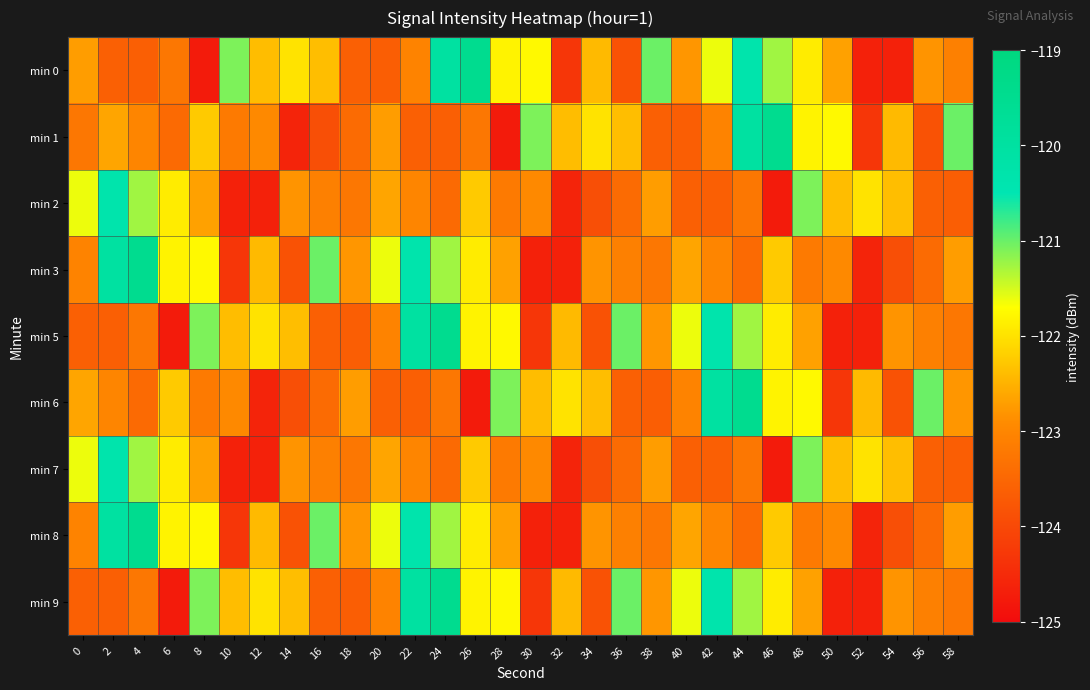

What is the maximum value shown in the chart?

-119.5